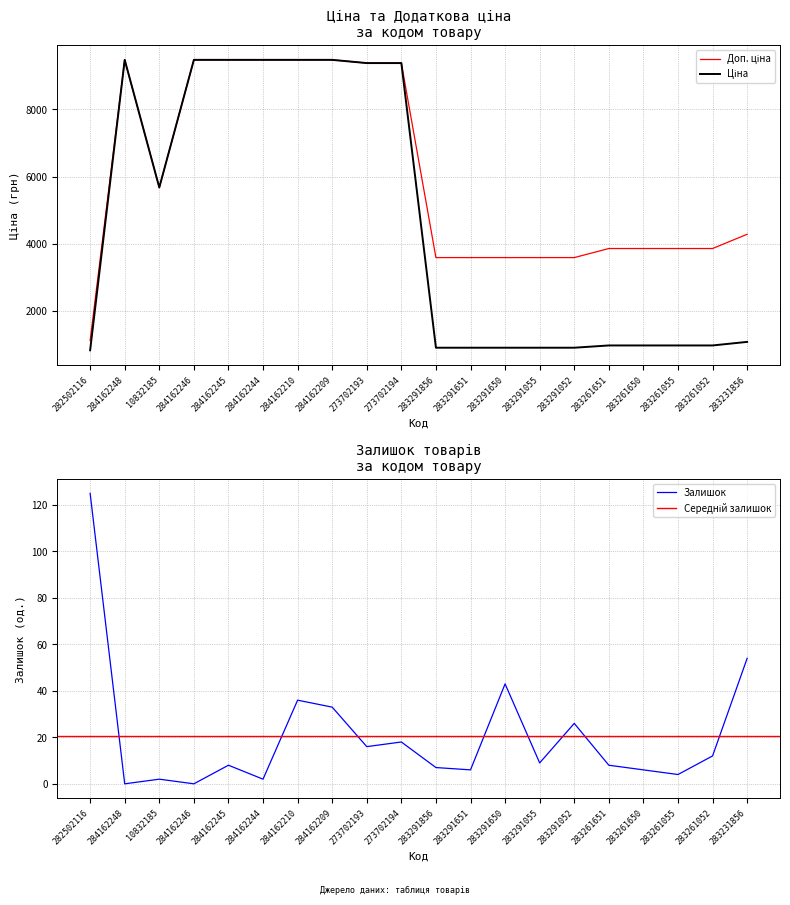

At 283291856, list the series in order from smallest to largest.

Залишок, Ціна, Доп. ціна